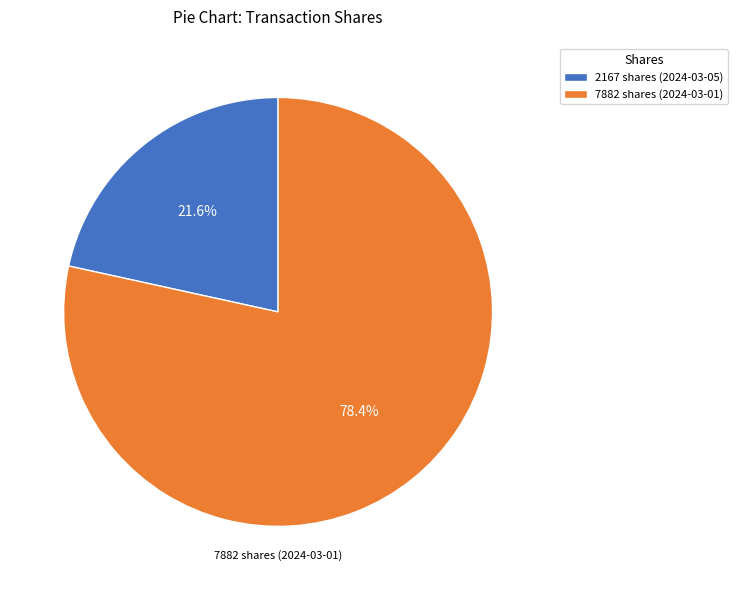

Rank the categories by value from highest to lowest.

7882 shares (2024-03-01), 2167 shares (2024-03-05)